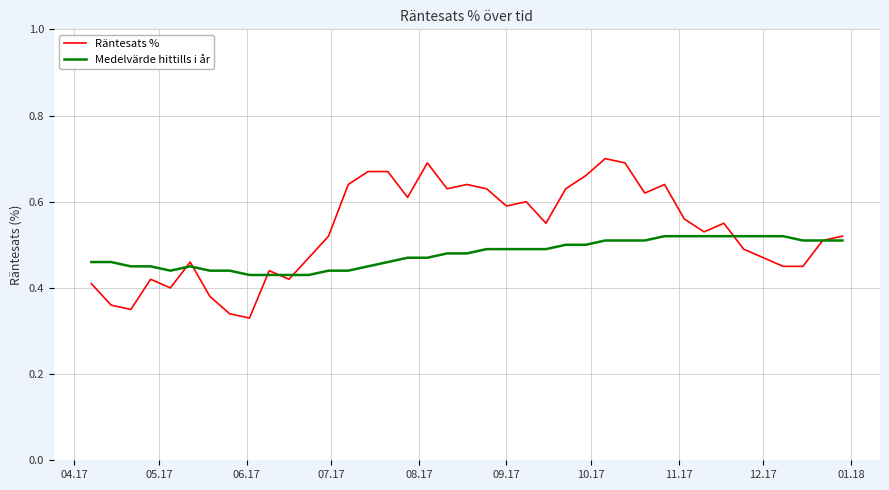

Which series has the largest total across all categories?

Räntesats %